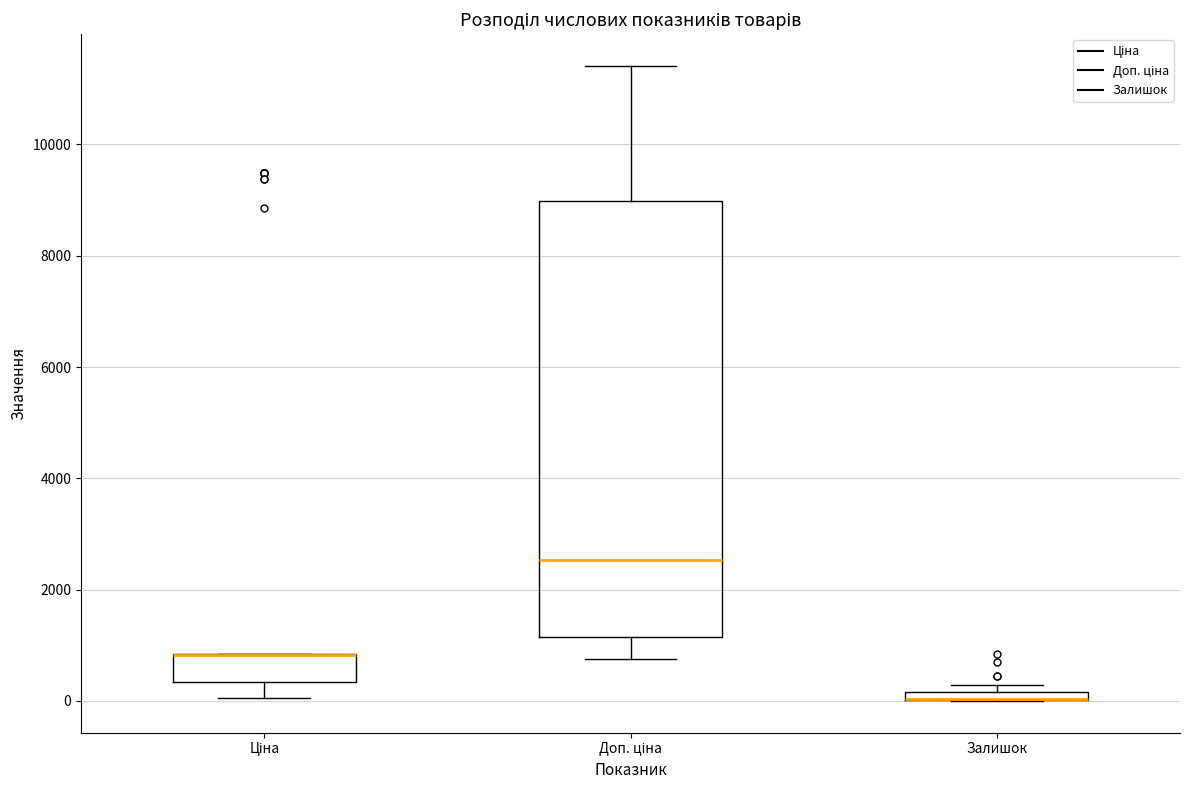

Comparing the boxes themselves (not the whiskers), which one is the tallest?

Доп. ціна